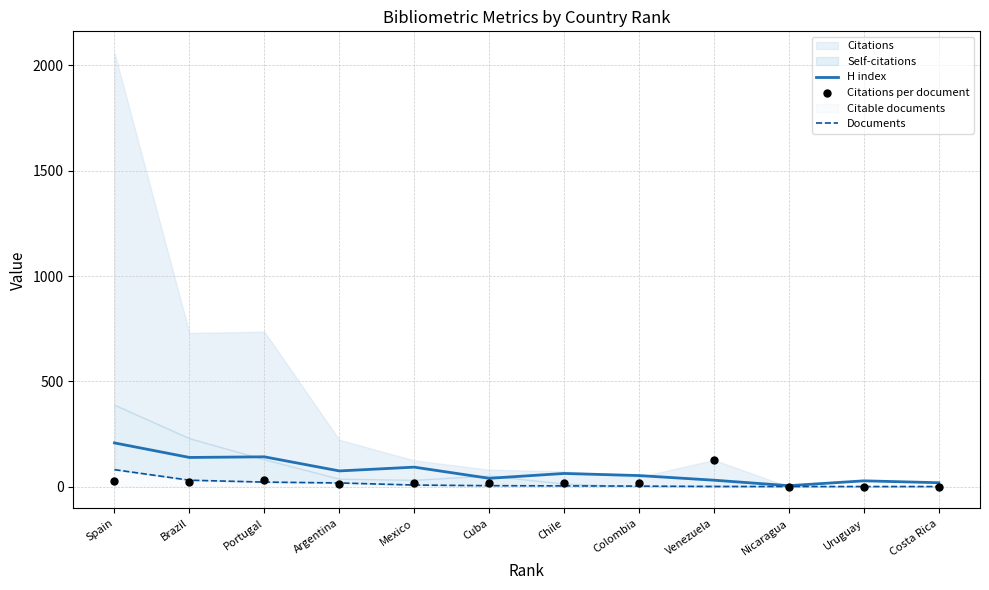

At how many categories does at least one series exceed 105?

4